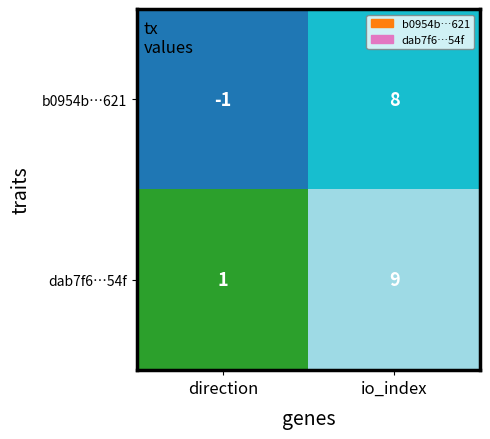

What is the greatest value displayed?

9